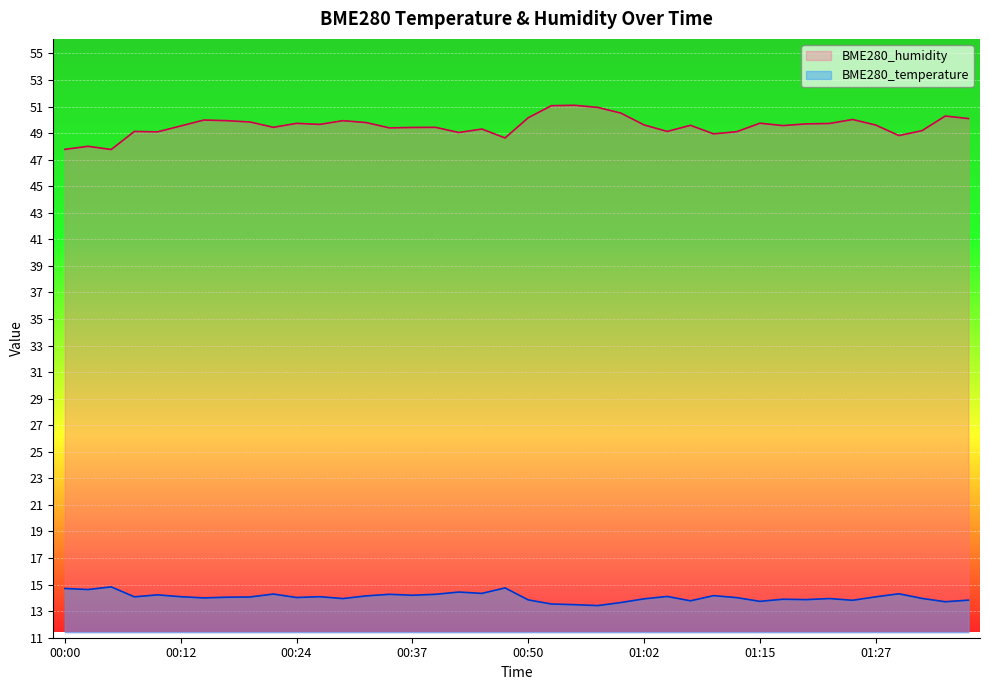

True or false: BME280_humidity and BME280_temperature cross at least once.

False